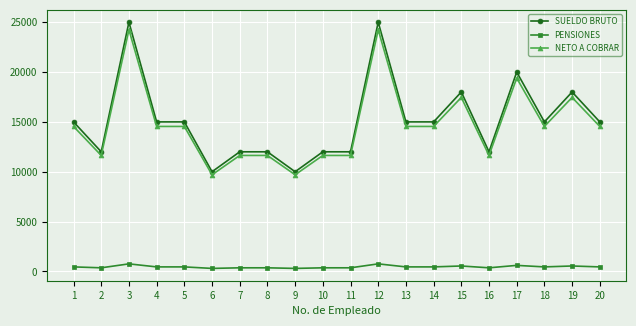

What is the smallest value displayed?

304.0